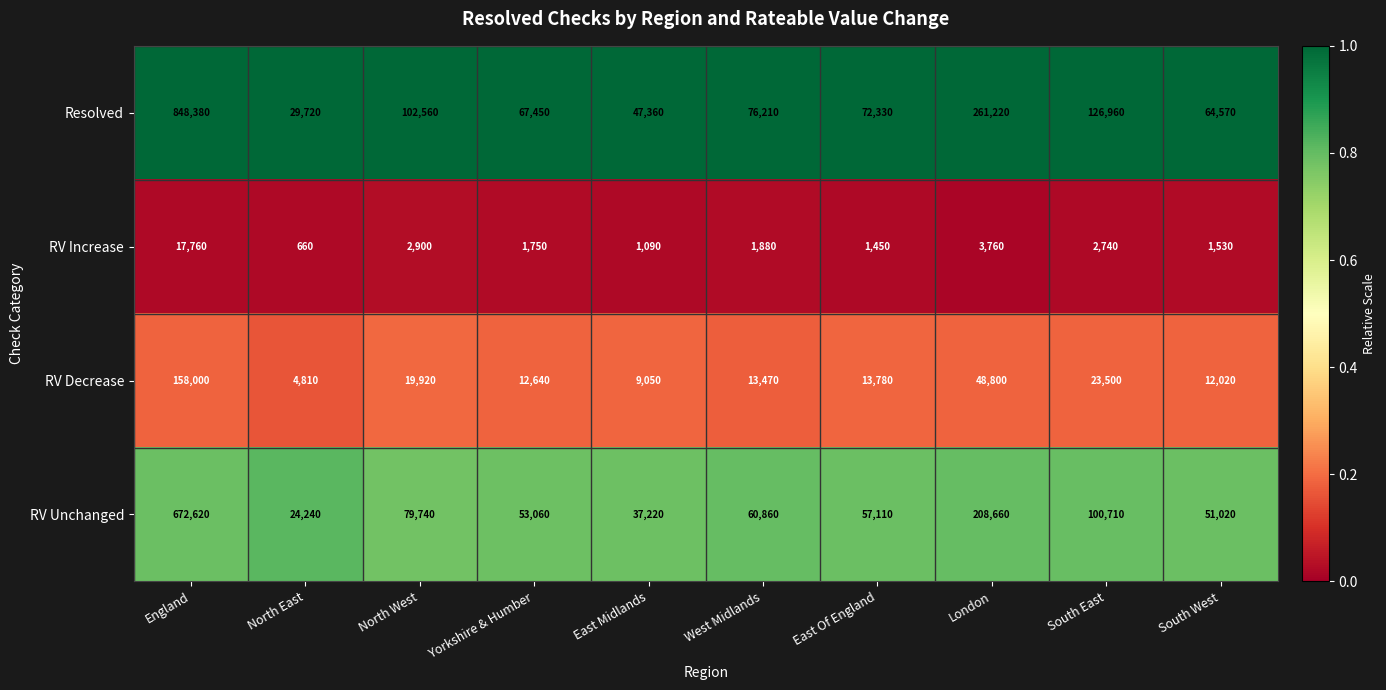

Which category has the lowest value across all series?

North East